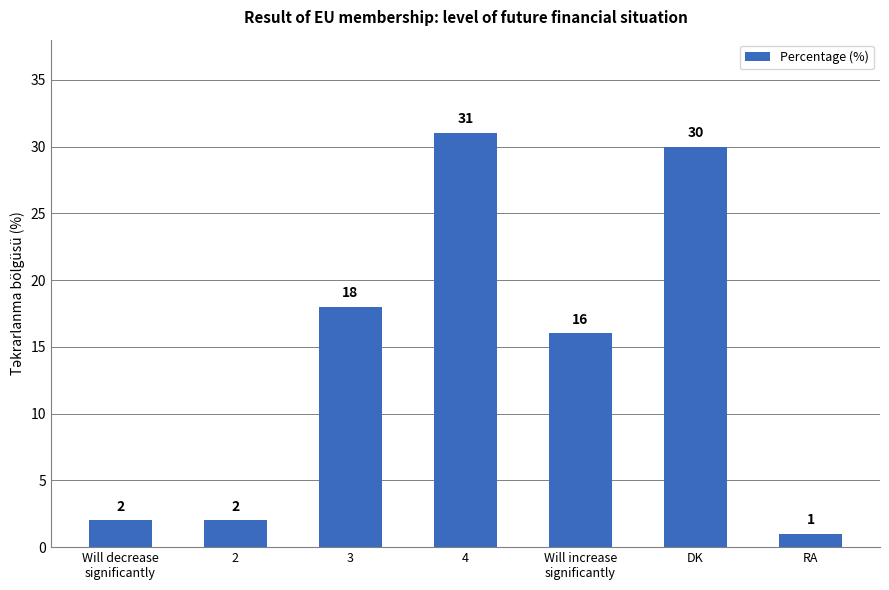

Where is the data nearest to the value 16?

Will increase
significantly